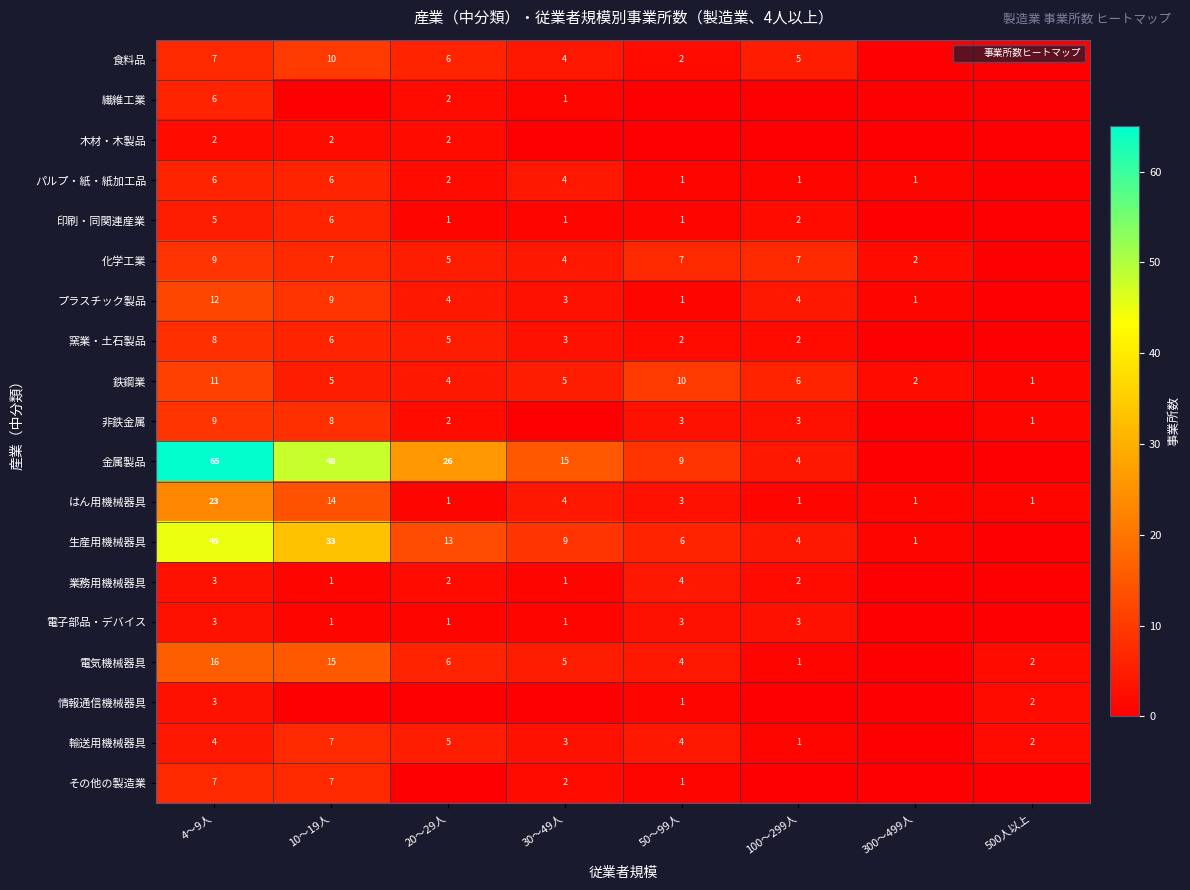

What is the difference between the maximum and minimum values in the 化学工業 series?

9